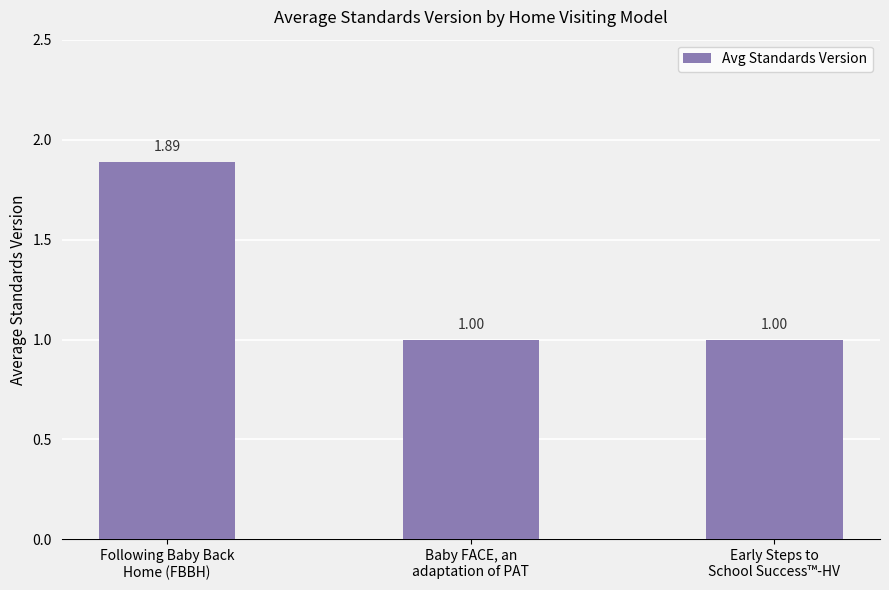

What is the ratio of the value at Early Steps to
School Success™-HV to the value at Following Baby Back
Home (FBBH)?

0.5